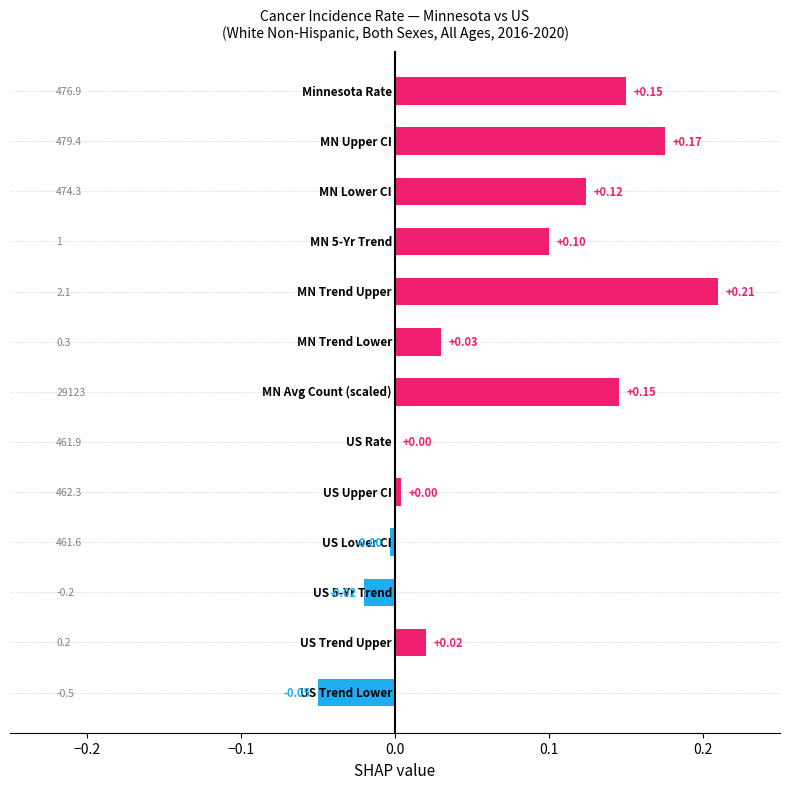

How many series are shown in this chart?

1